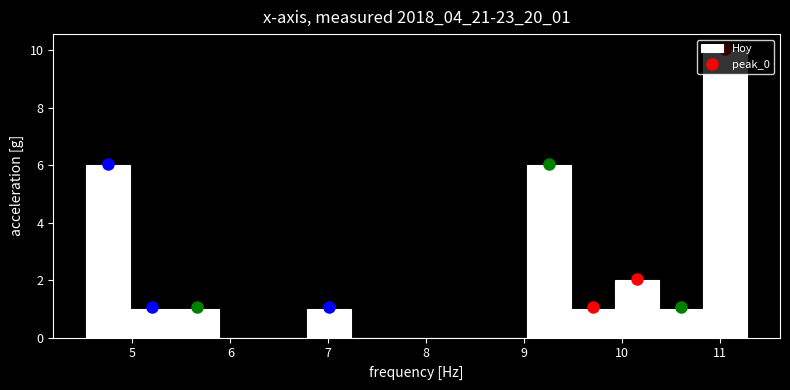

How tall is the bar that spans 9.03 to 9.48 on the x-axis? Neither the bar edges nor the heights are printed on the chart, so give them approximately, as read against the axes.

6